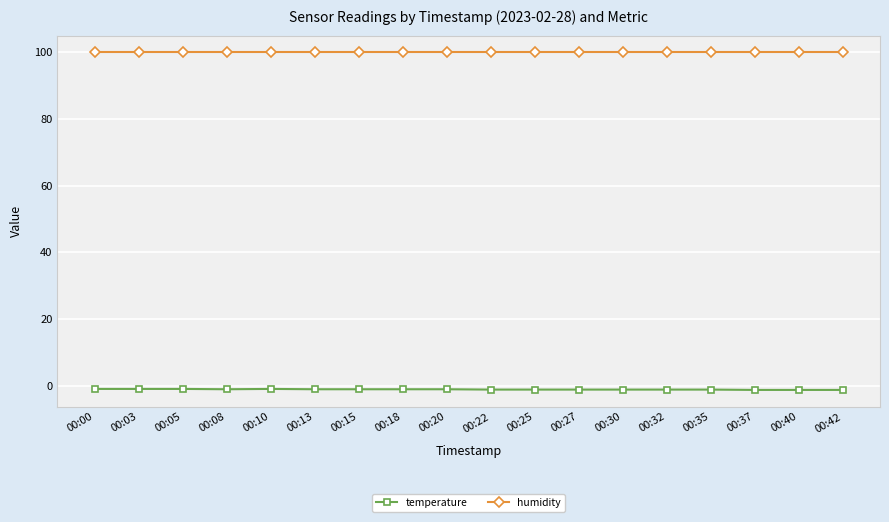

List the series in order of their peak value, lowest first.

temperature, humidity